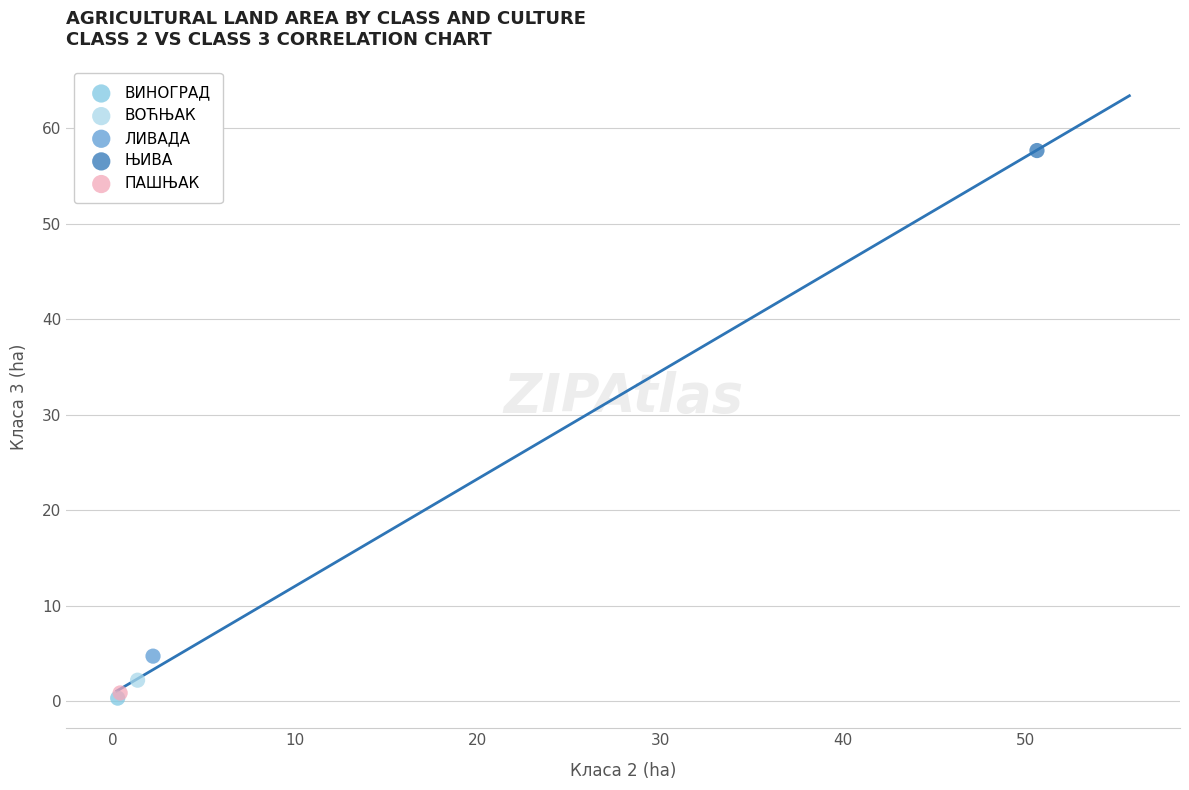

Which series reaches the maximum Y coordinate?

ЊИВА